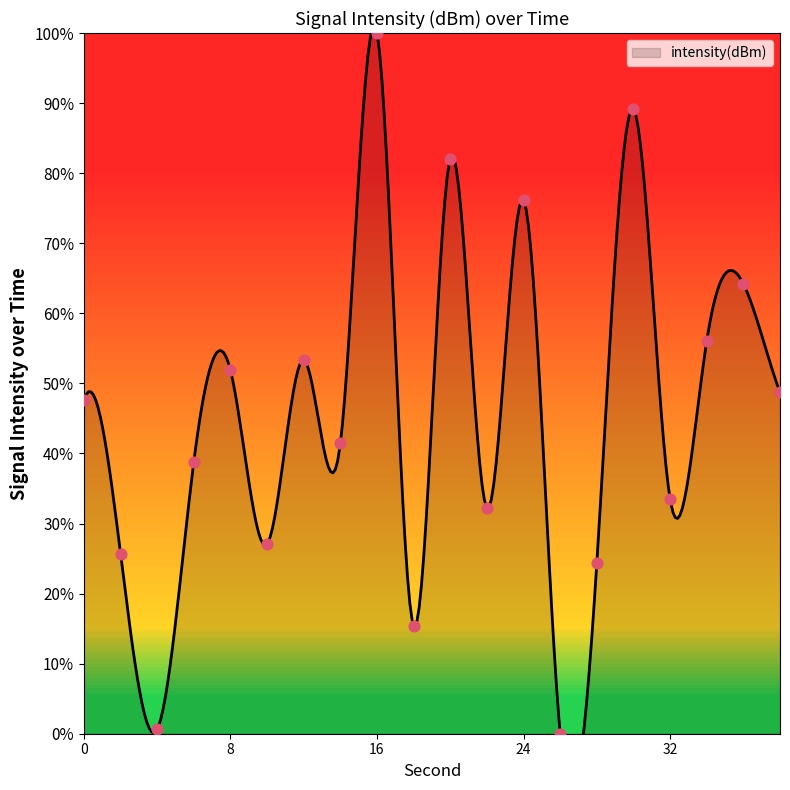

What is the change in value from 14 to 38?

+7.3